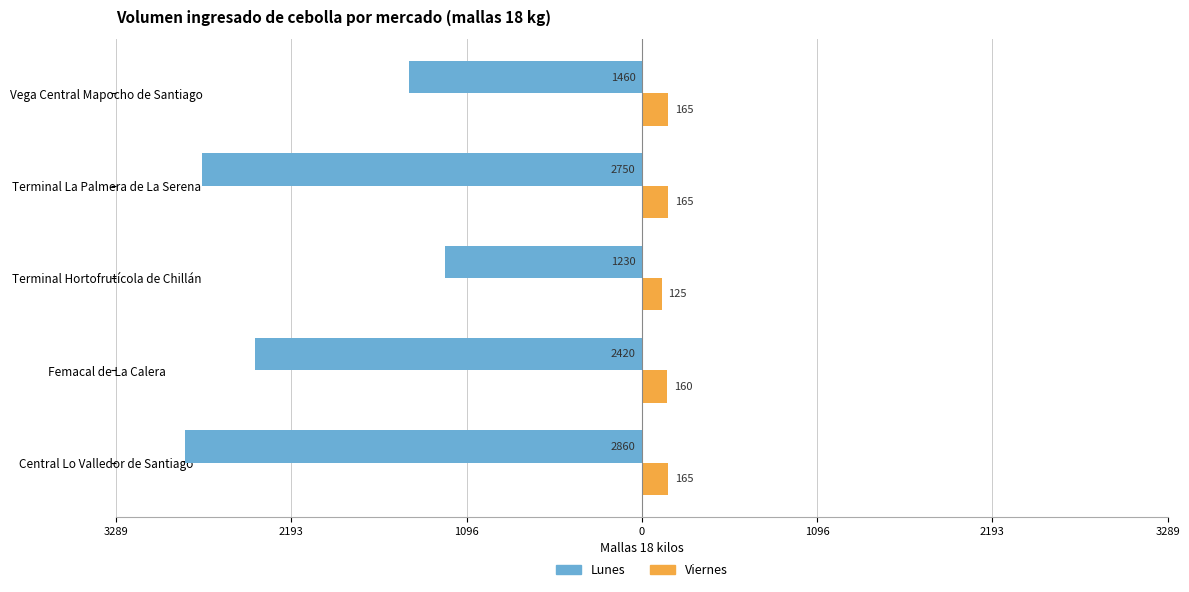

What are all the series names shown in the legend?

Lunes, Viernes